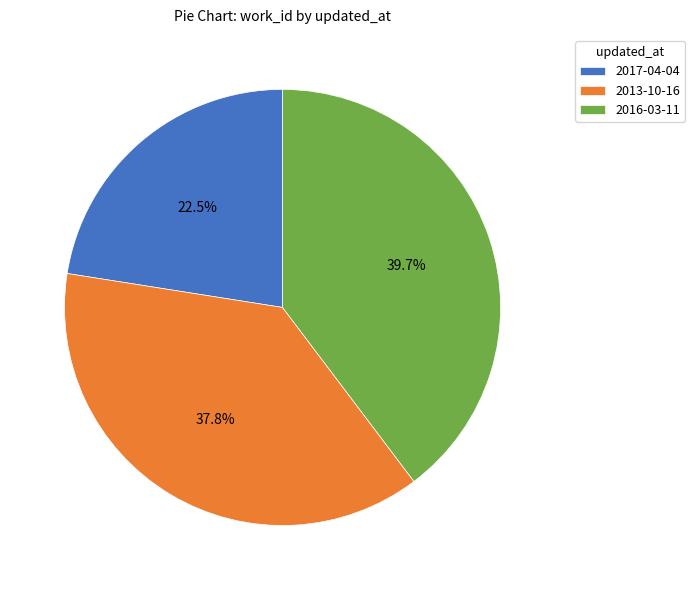

Rank the categories by value from lowest to highest.

2017-04-04, 2013-10-16, 2016-03-11